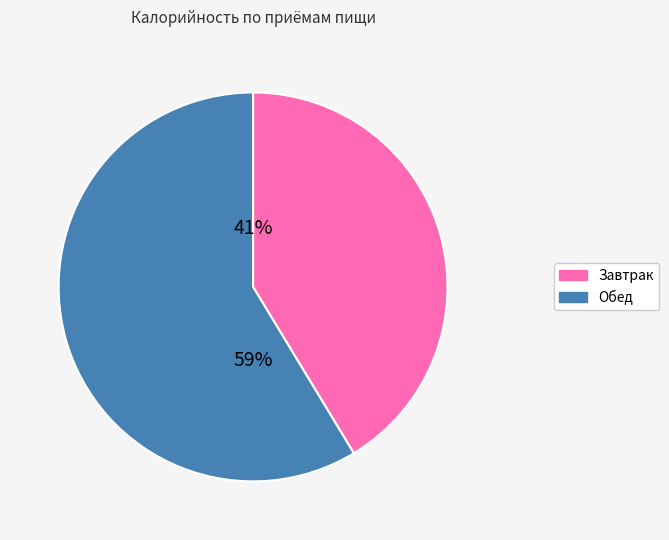

How many segments does this pie chart have?

2